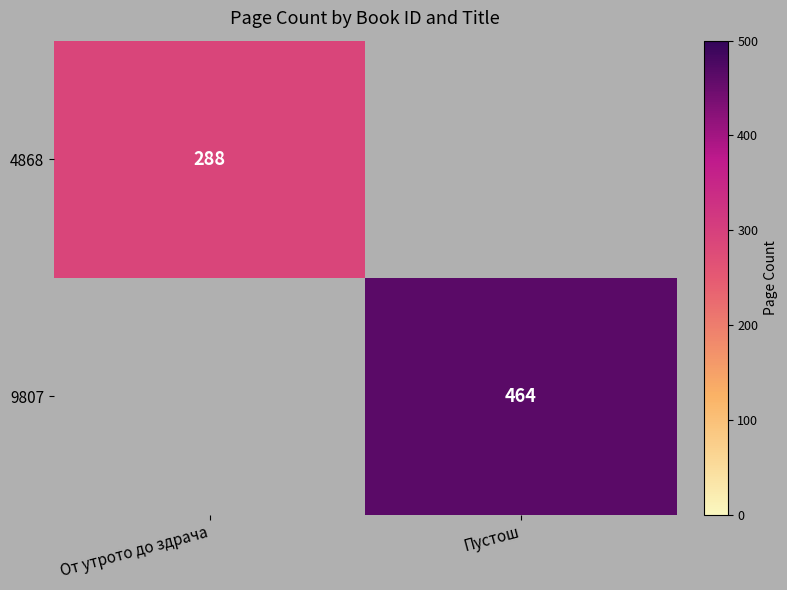

True or false: 4868 has a value of 288 at От утрото до здрача.

True